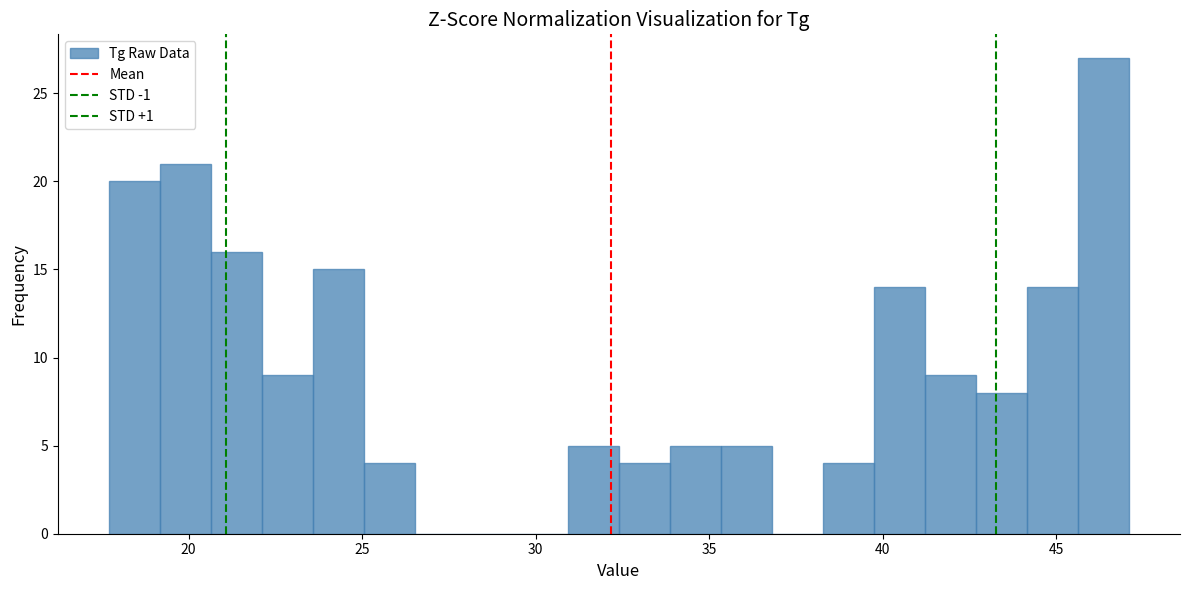

Around what value on the x-axis is the tallest bar? Give the approximate position of its centre, as read against the axis.

46.5